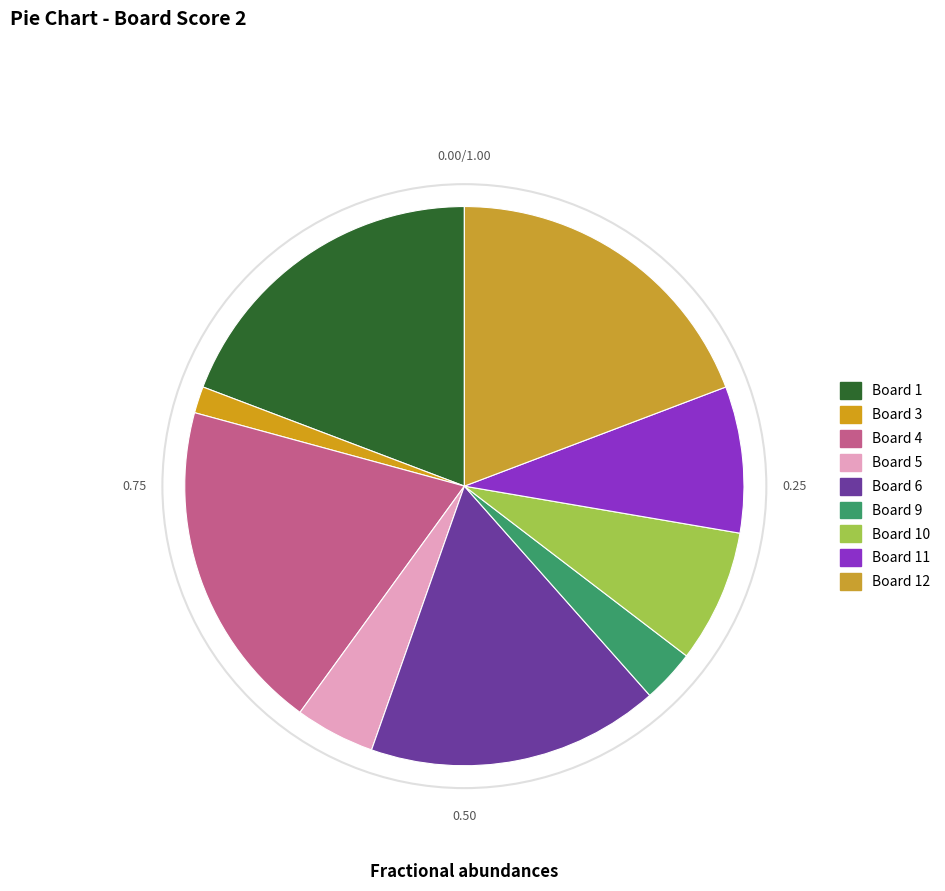

How many segments does this pie chart have?

9